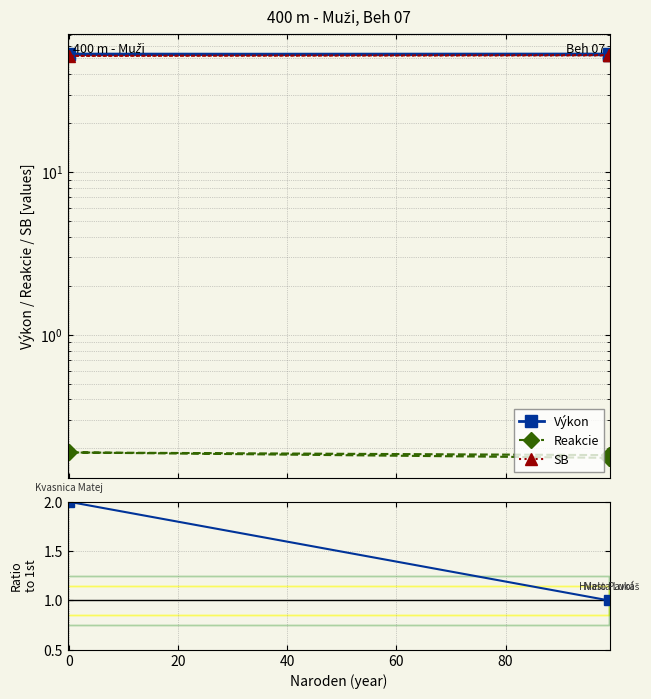

What is the average value of the Reakcie series?

0.2